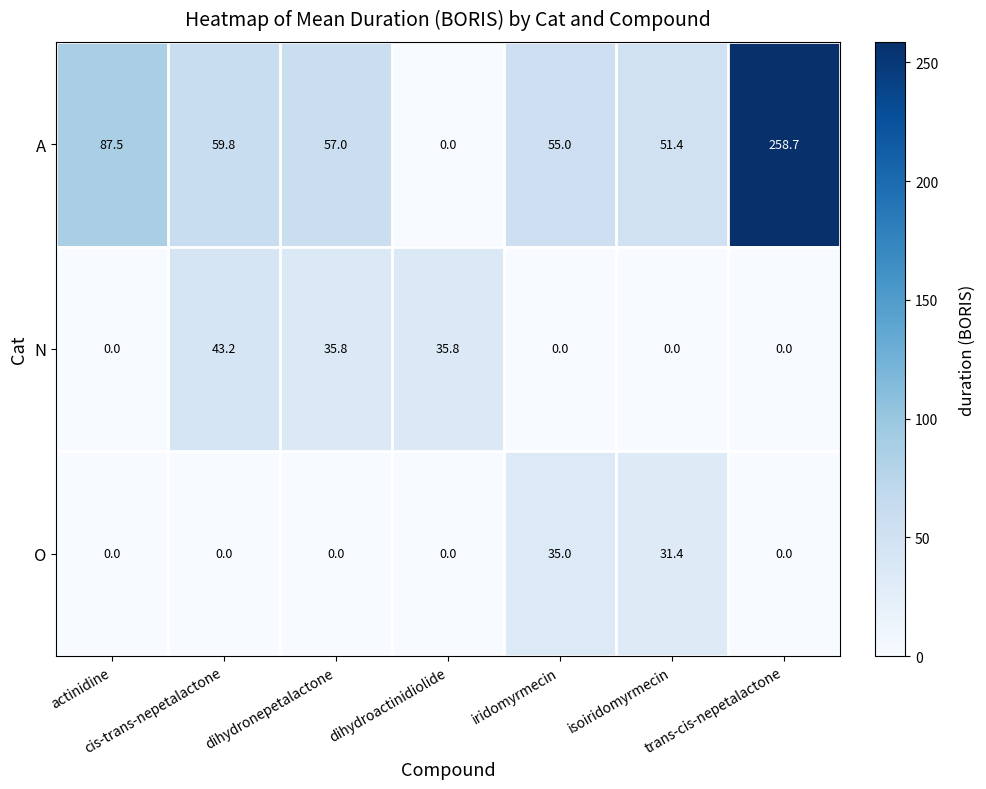

Which series has the widest spread of values?

A